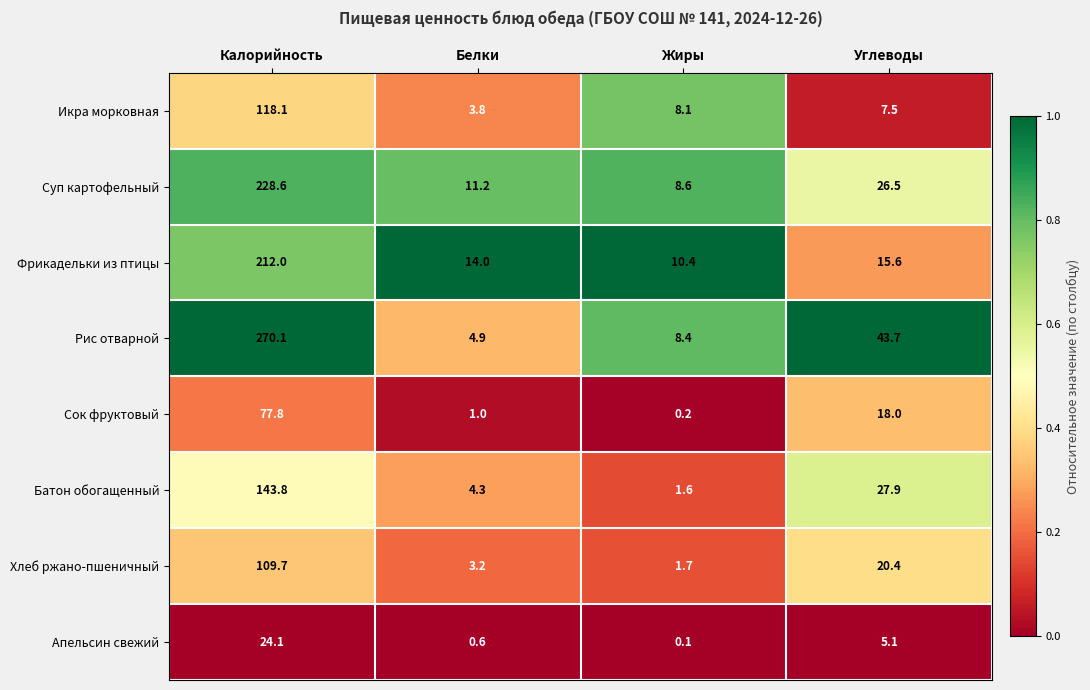

What is the sum of all Хлеб ржано-пшеничный values?

135.0